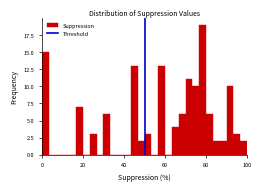

Read against the x-axis, roughly where is the centre of the tallest bar?

78